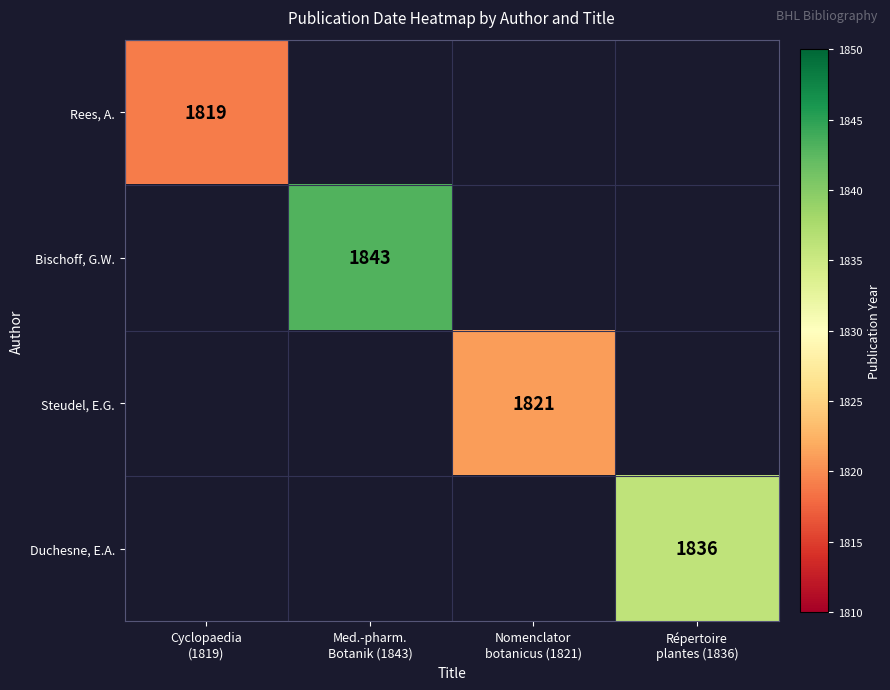

At how many categories does at least one series exceed 1830?

2